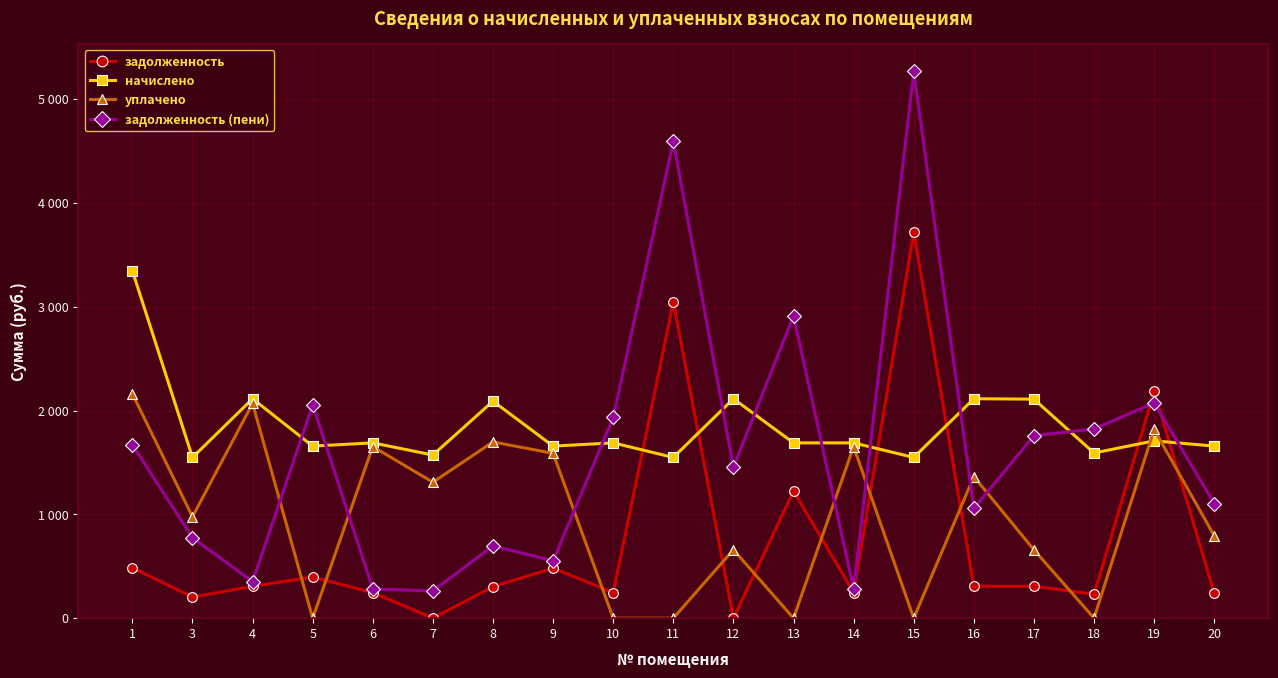

Which series ends up on top after the final intersection of начислено and задолженность (пени)?

начислено